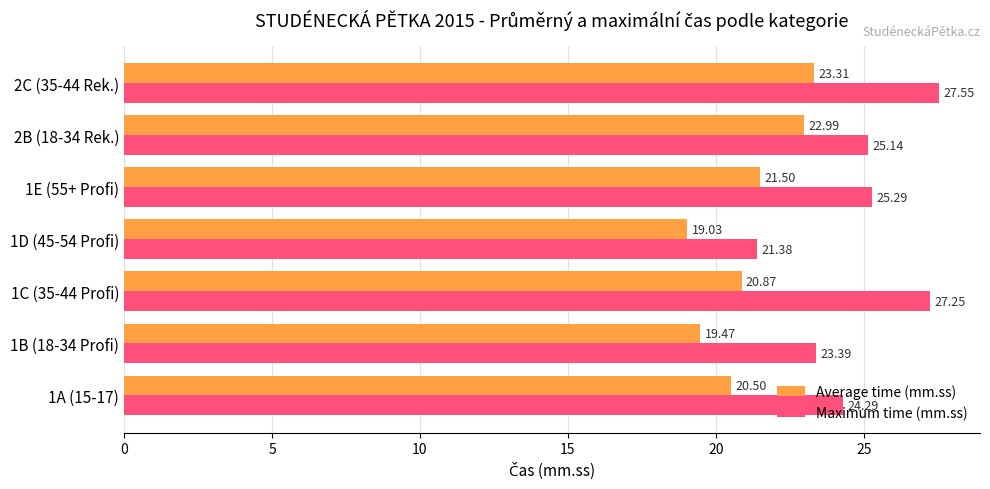

What are all the series names shown in the legend?

Average time (mm.ss), Maximum time (mm.ss)